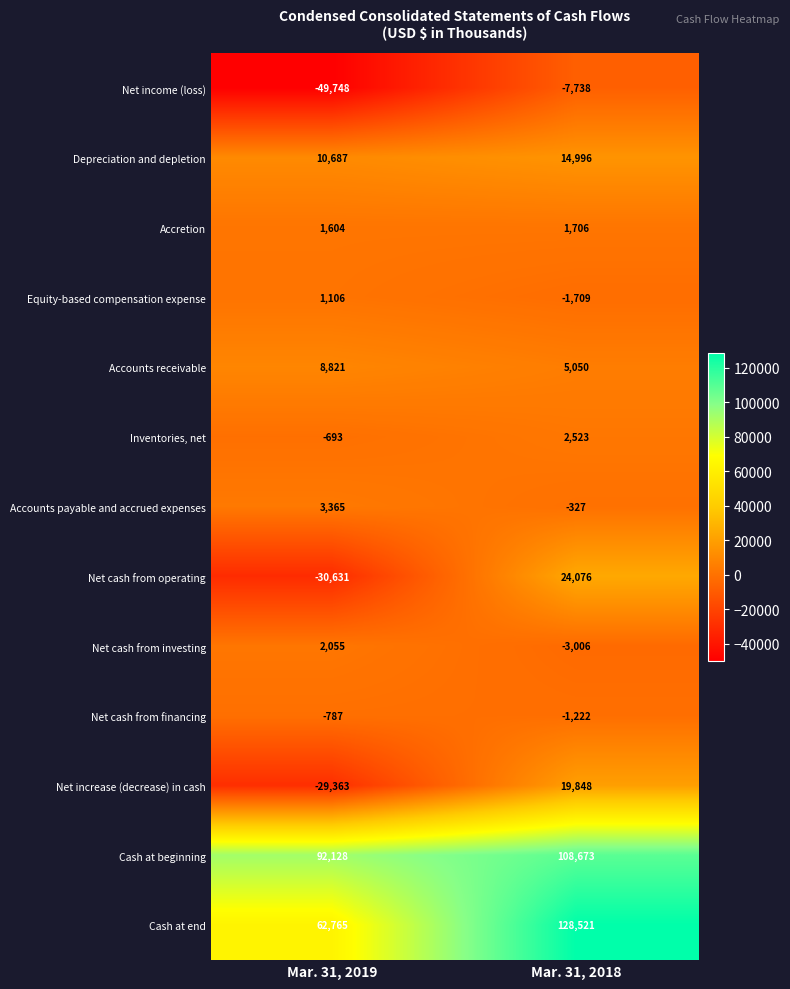

The Net increase (decrease) in cash series shows 19848 at Mar. 31, 2018. True or false?

True